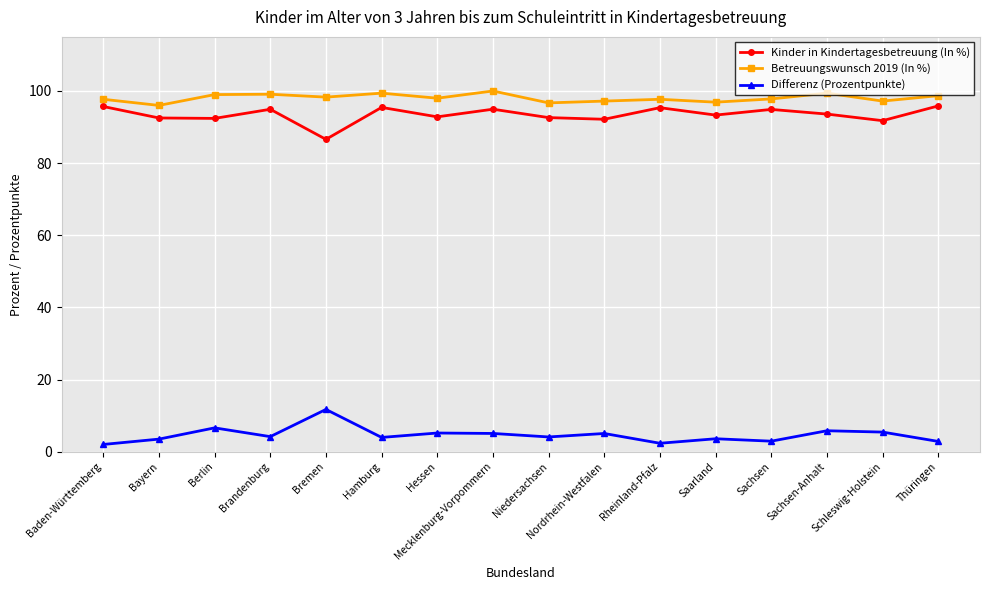

What is the label of the 1st point from the right?

Thüringen